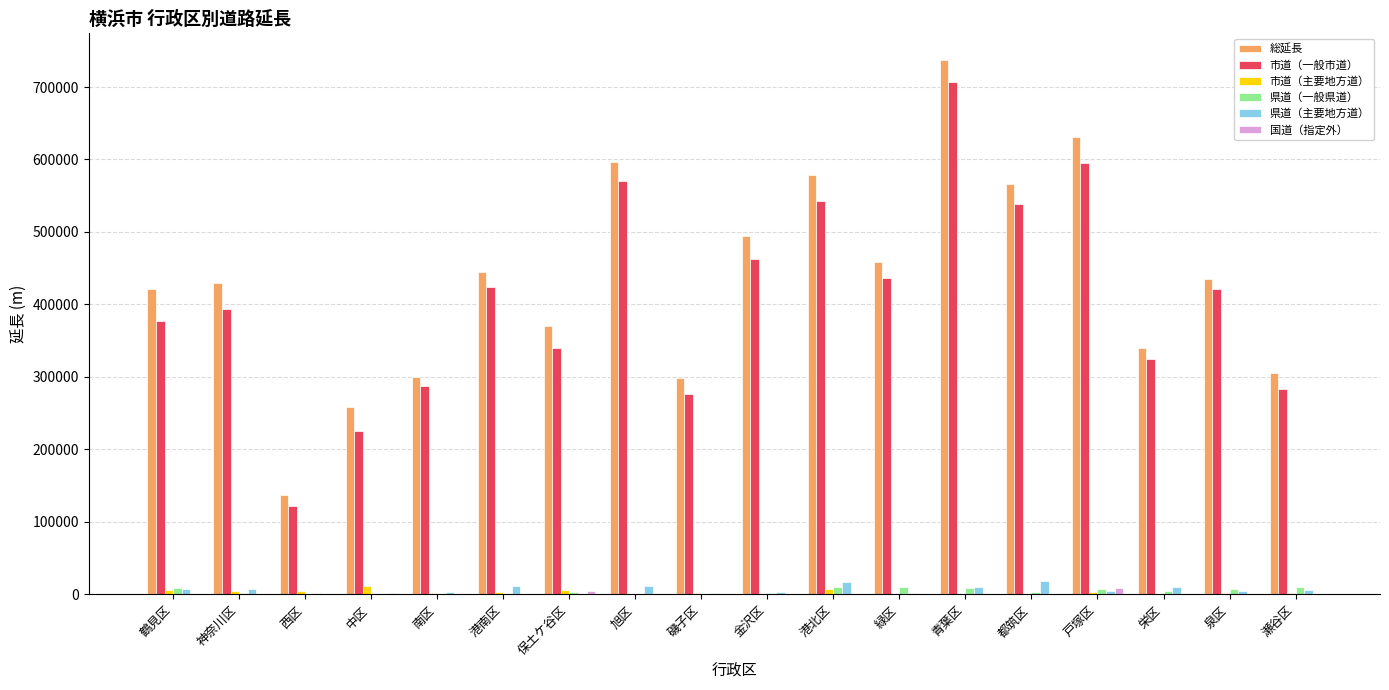

How many groups of bars are there?

18